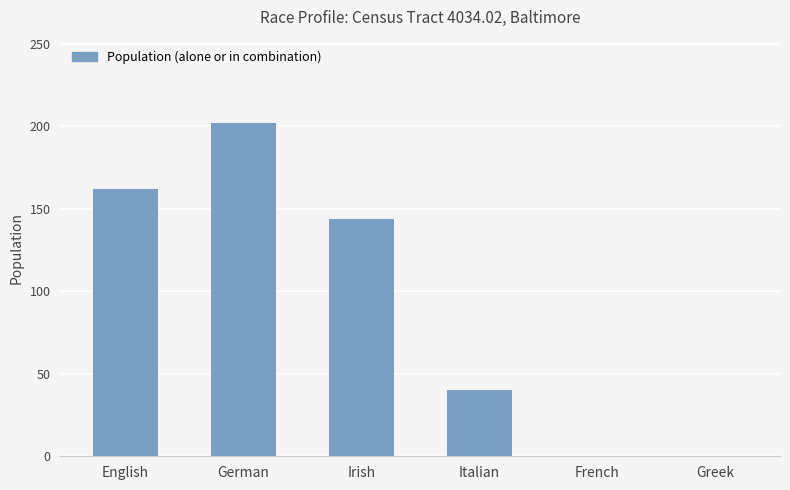

What value does the data have at English, to the nearest 50?

150